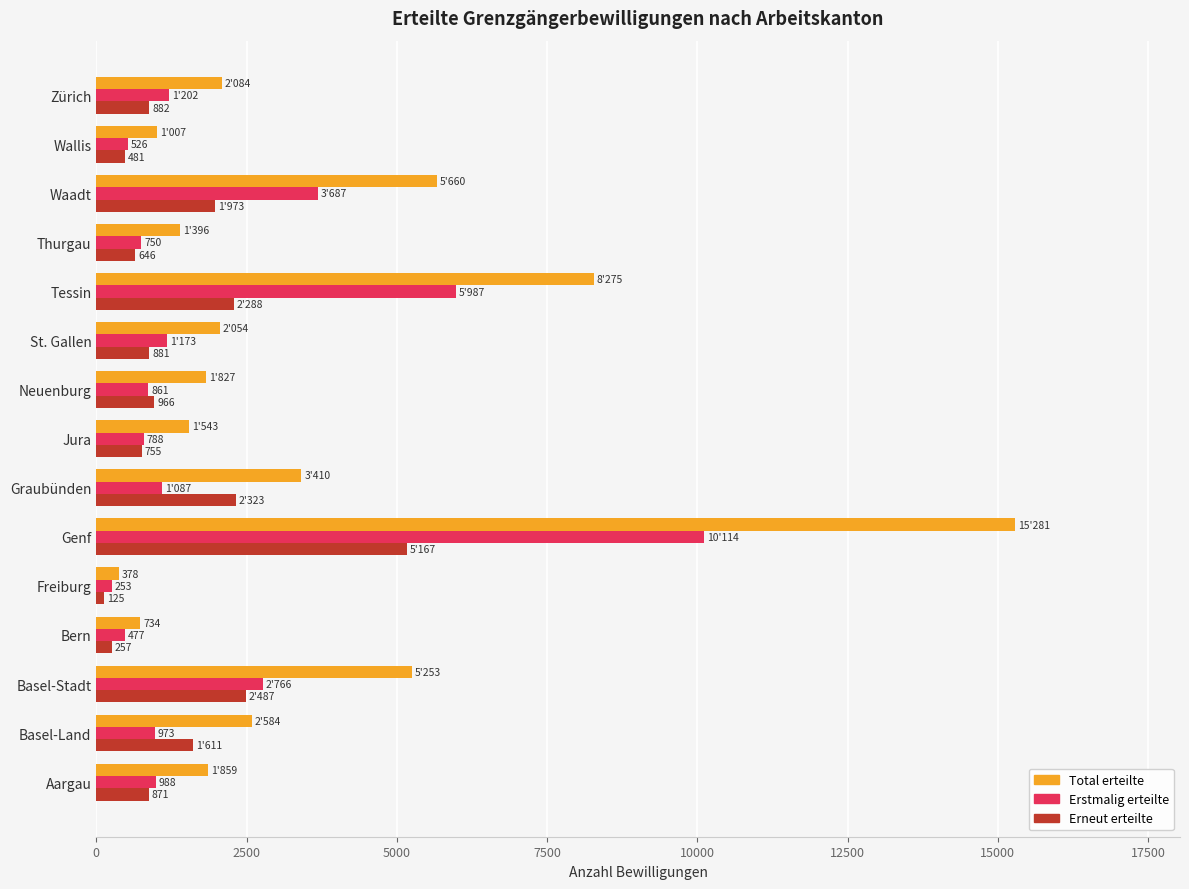

Which category has the highest value across all series?

Genf